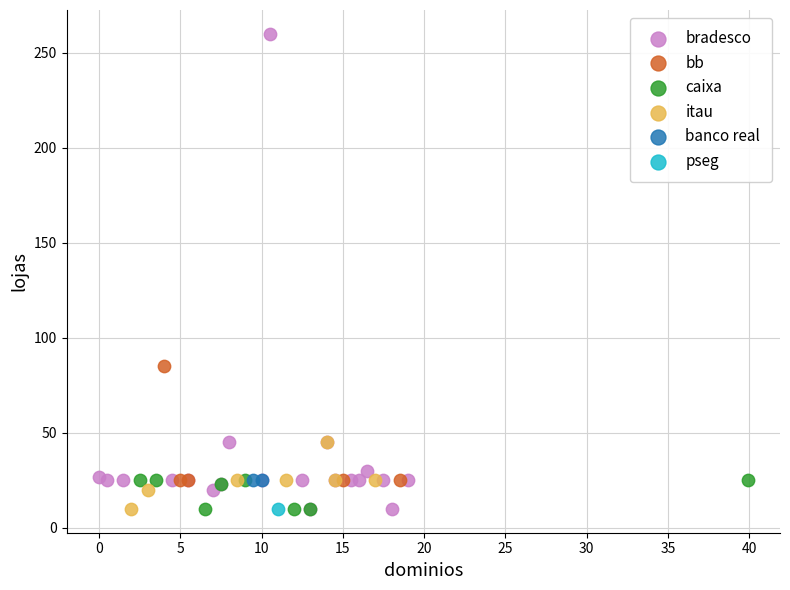

What are all the series names shown in the legend?

bradesco, bb, caixa, itau, banco real, pseg